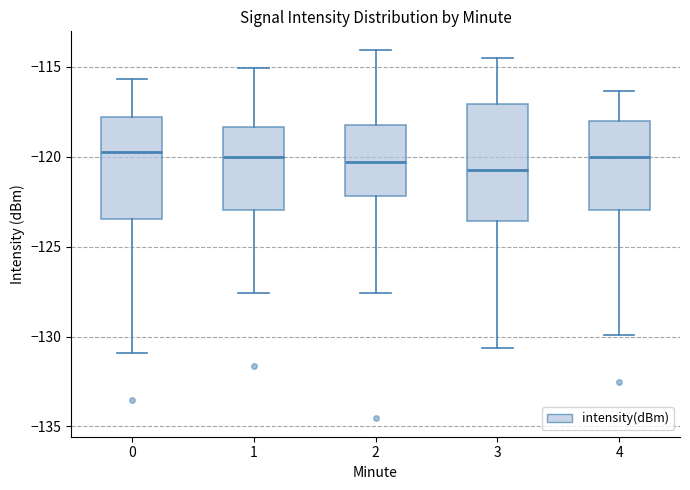

Where does the median line of the box at x = 2 sit on the y-axis? The values are not printed on the chart, so give them approximately, as read against the axis.

-120.5